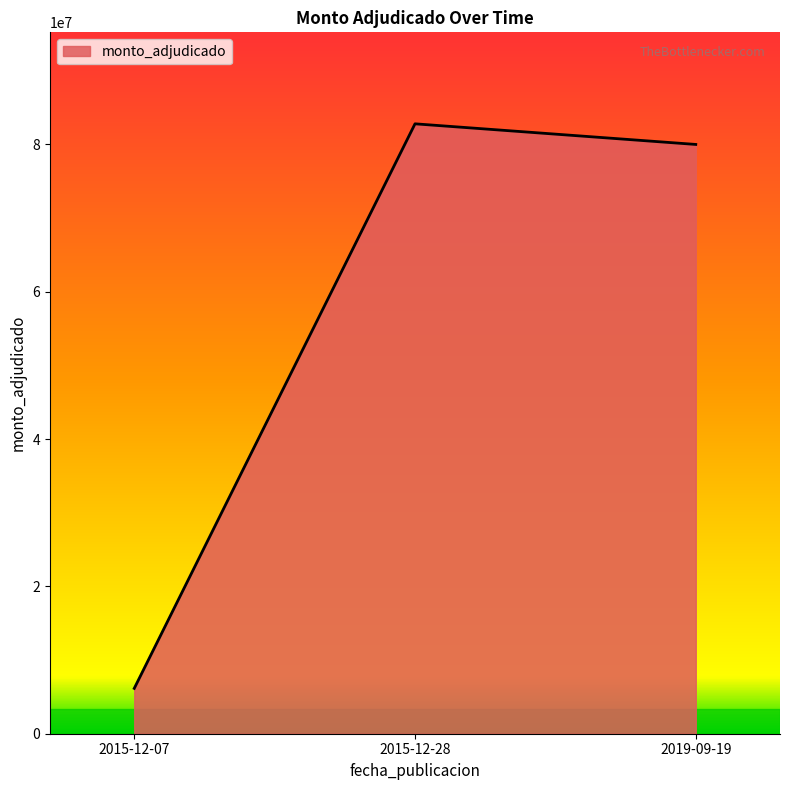

List the labels in order of value, largest first.

2015-12-28, 2019-09-19, 2015-12-07